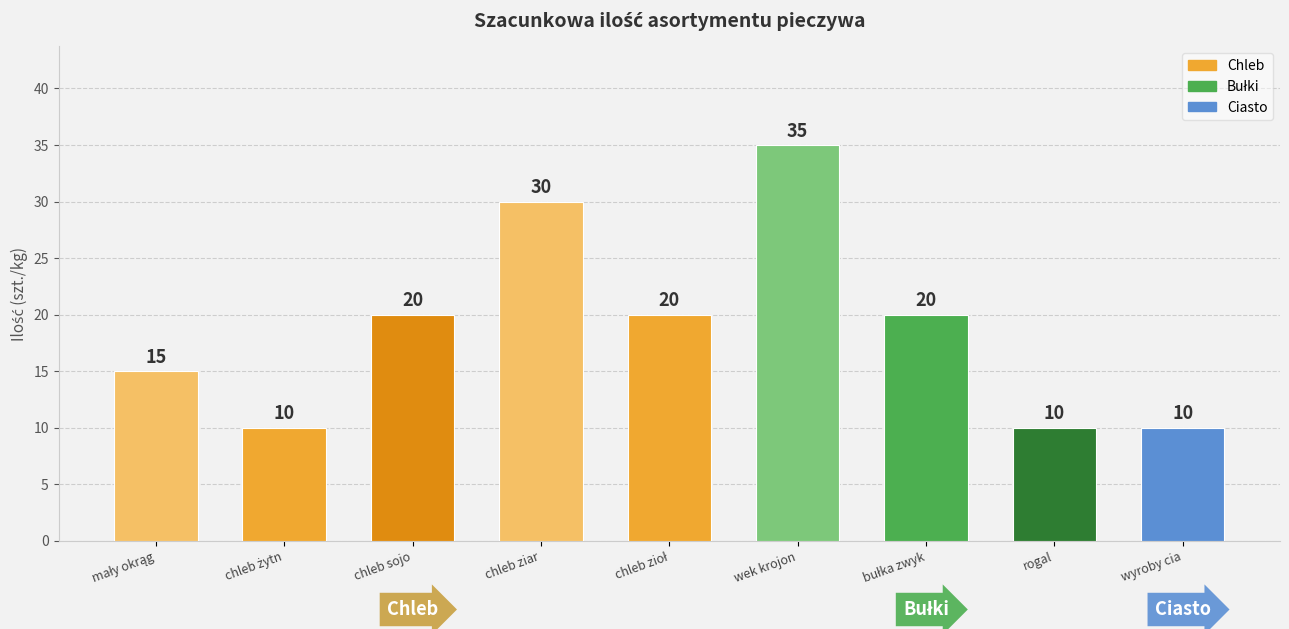

True or false: the data shows 16 at rogal.

False